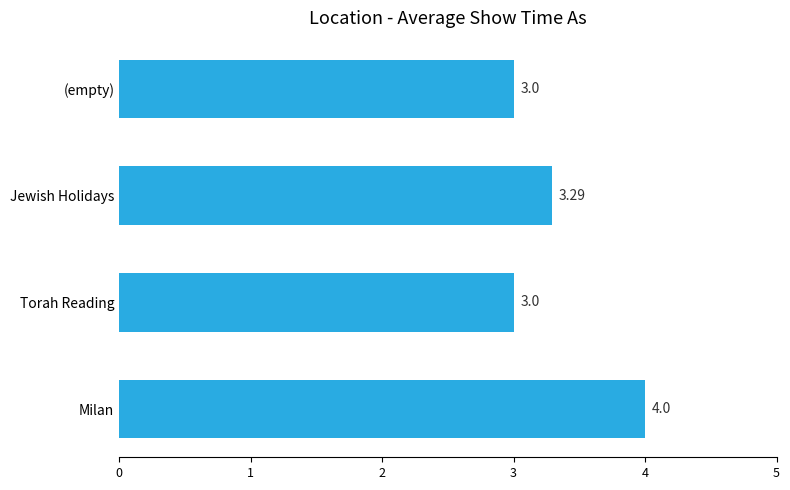

What is the sum of all values?

13.3